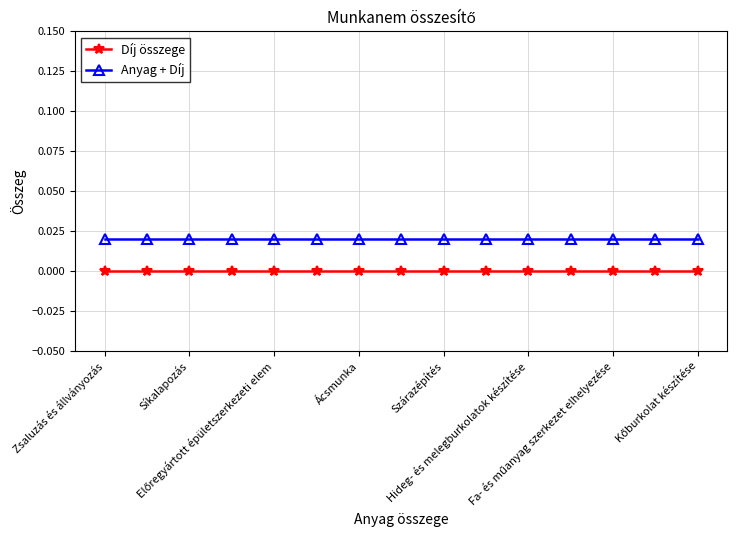

Is this an area chart (filled region under the line)?

No